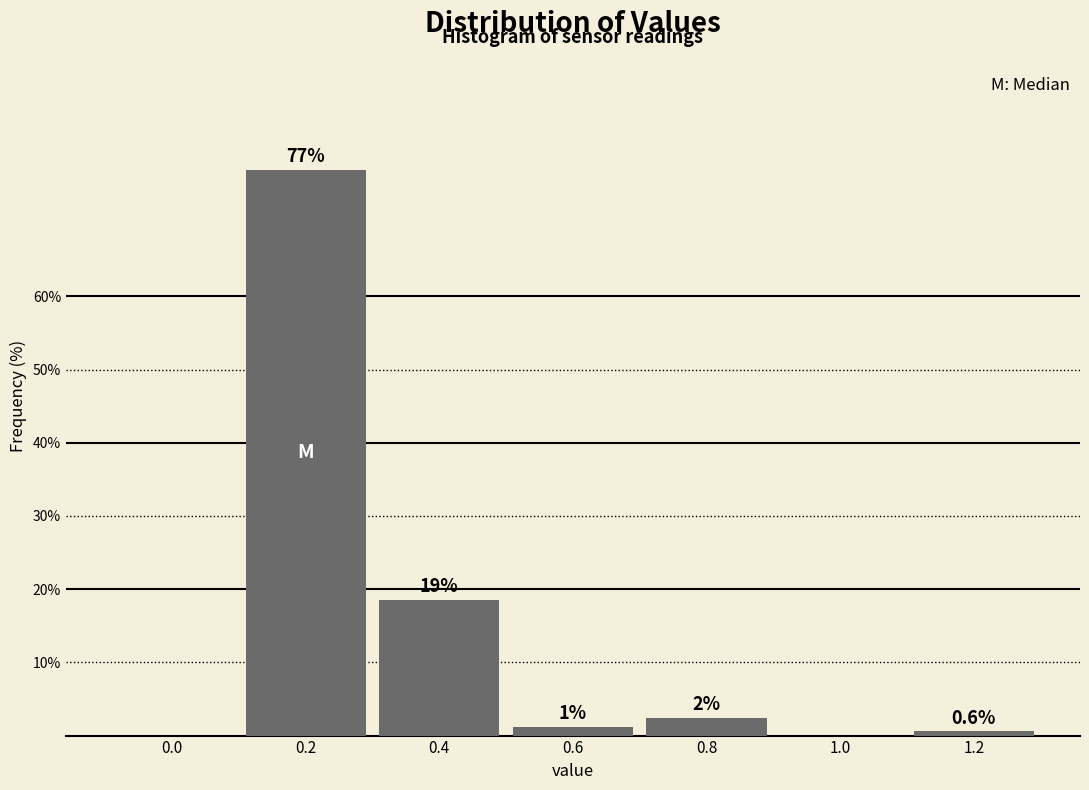

Are the bars horizontal?

No